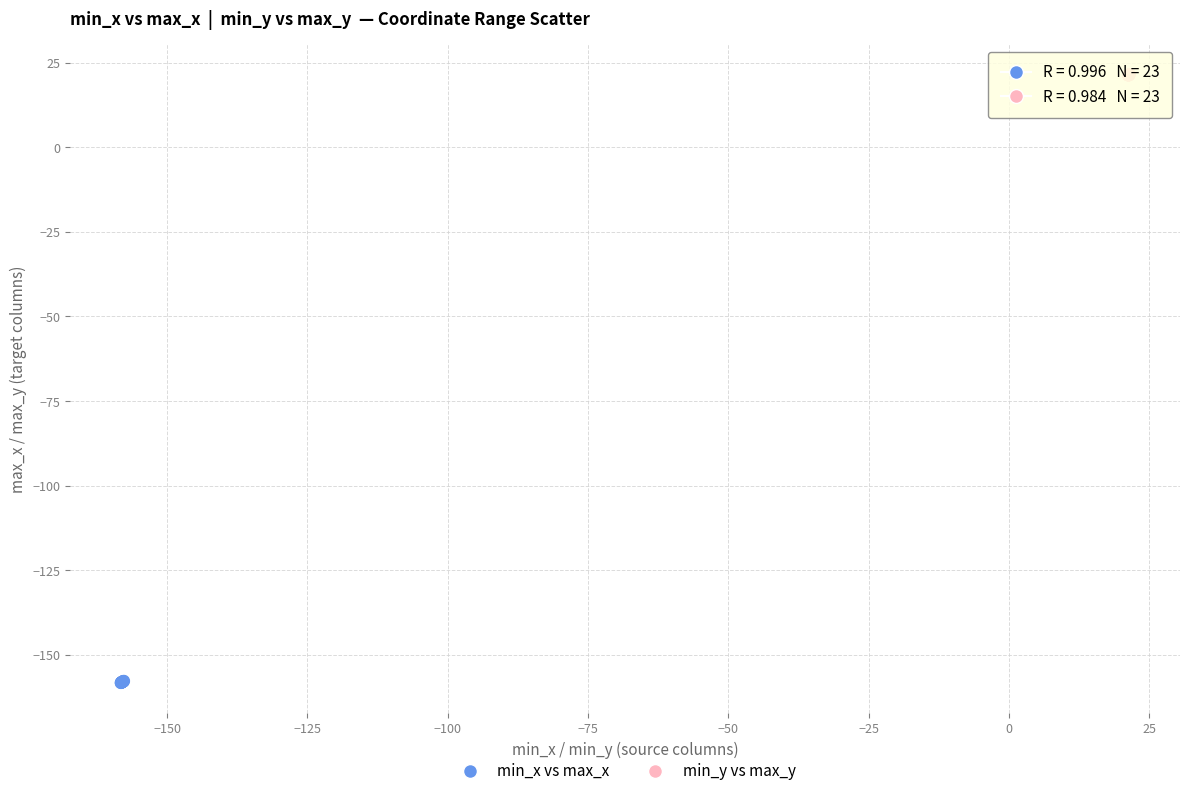

Which series reaches the minimum Y coordinate?

min_x vs max_x